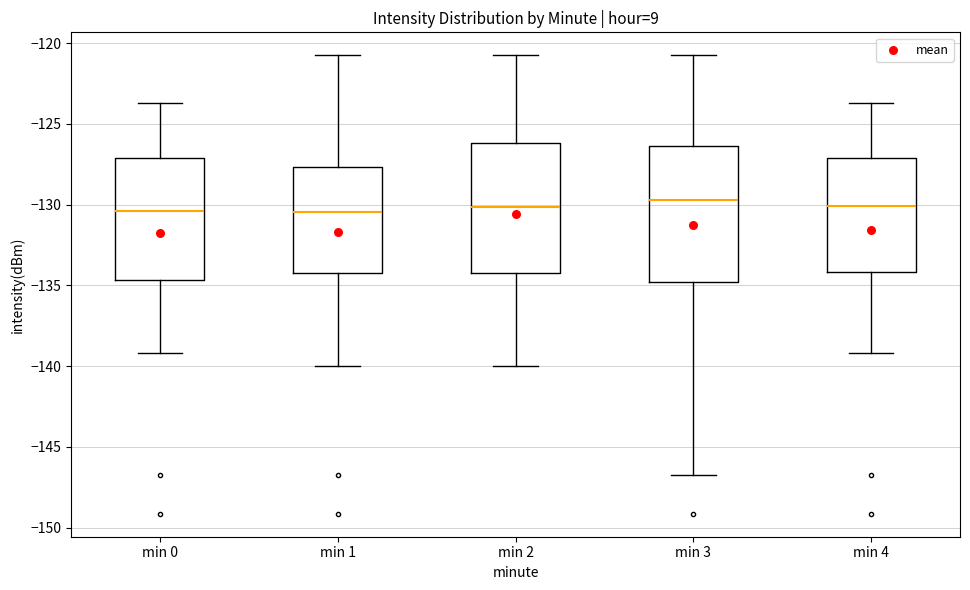

Where does the lower whisker of the box for min 3 end on the y-axis? The values are not printed on the chart, so give them approximately, as read against the axis.

-146.5